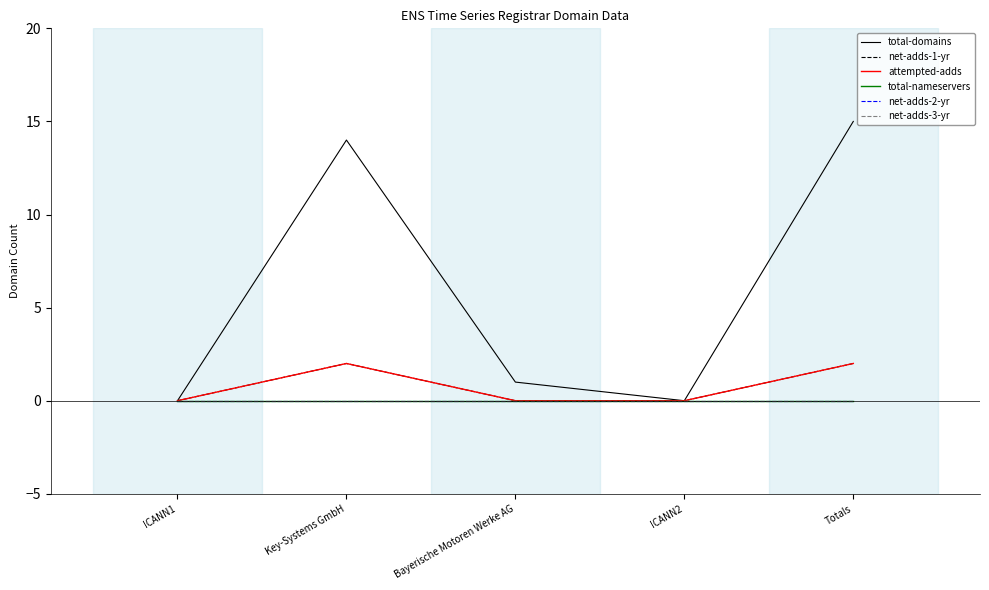

True or false: net-adds-2-yr has a value of 0 at Bayerische Motoren Werke AG.

True